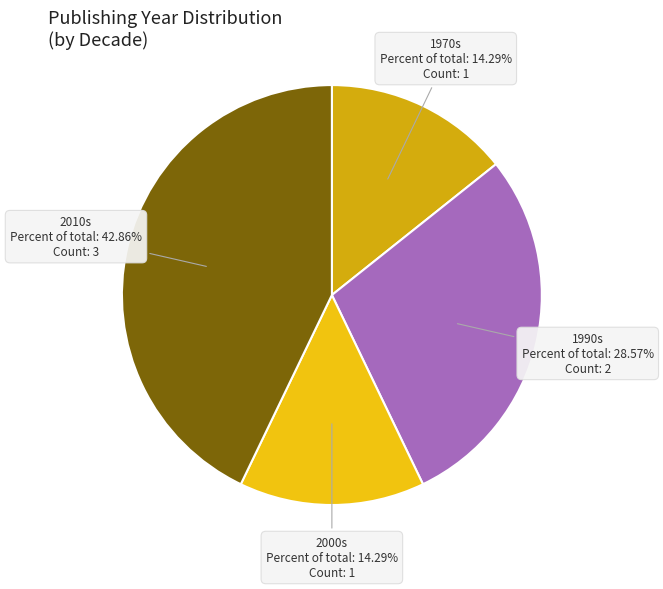

To the nearest percent, what is the average slice percentage?

25%